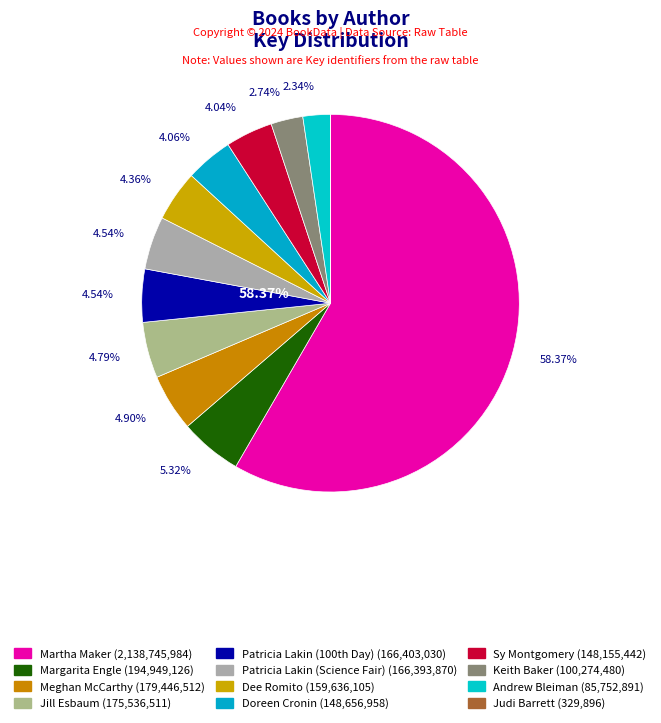

To the nearest percent, what is the combined percentage of Jill Esbaum and Meghan McCarthy?

10%